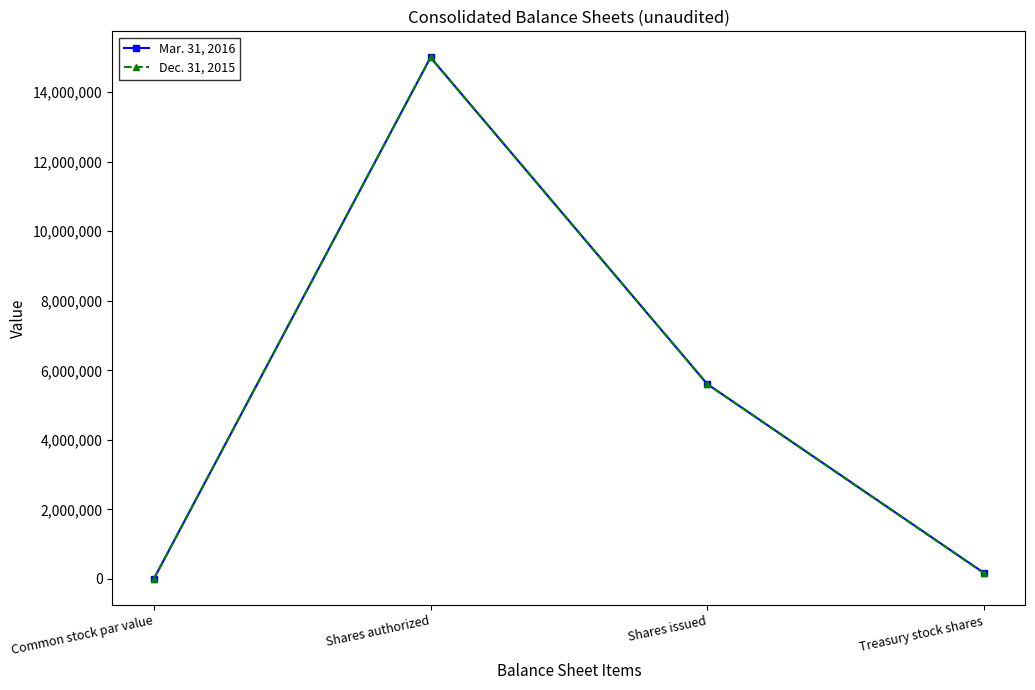

How many series are shown in this chart?

2